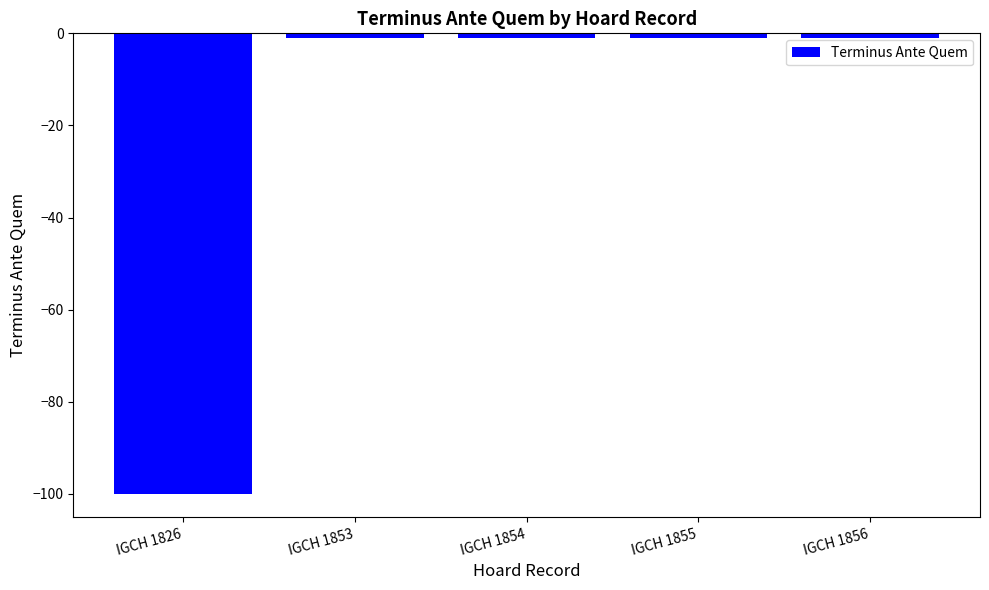

What is the sum of the values at IGCH 1856 and IGCH 1853?

-2